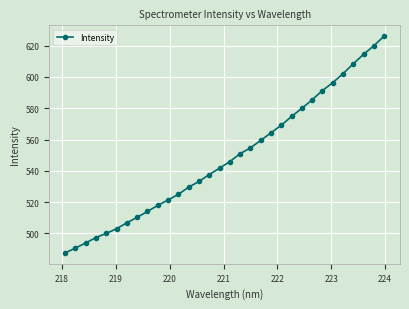

Count the number of values greater than 545.

16